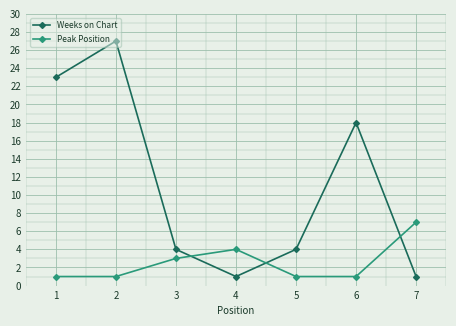

What is the difference between the maximum and minimum values in the Weeks on Chart series?

26